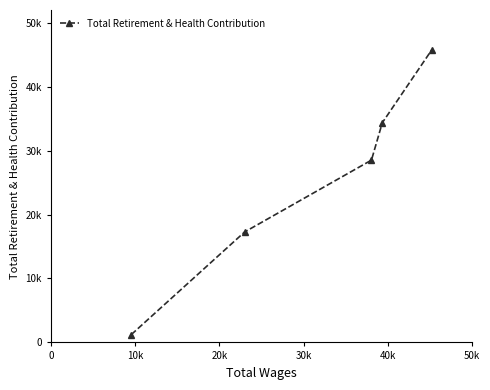

Is this an area chart (filled region under the line)?

No